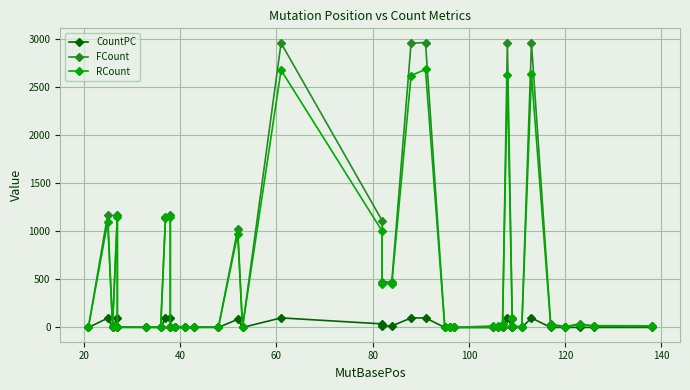

What is the difference between the highest and lowest values at 20?

1075.0